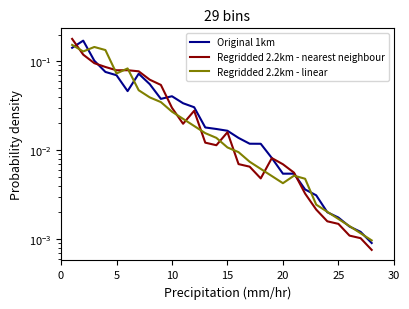

List the series in order of their peak value, highest first.

Regridded 2.2km - nearest neighbour, Original 1km, Regridded 2.2km - linear